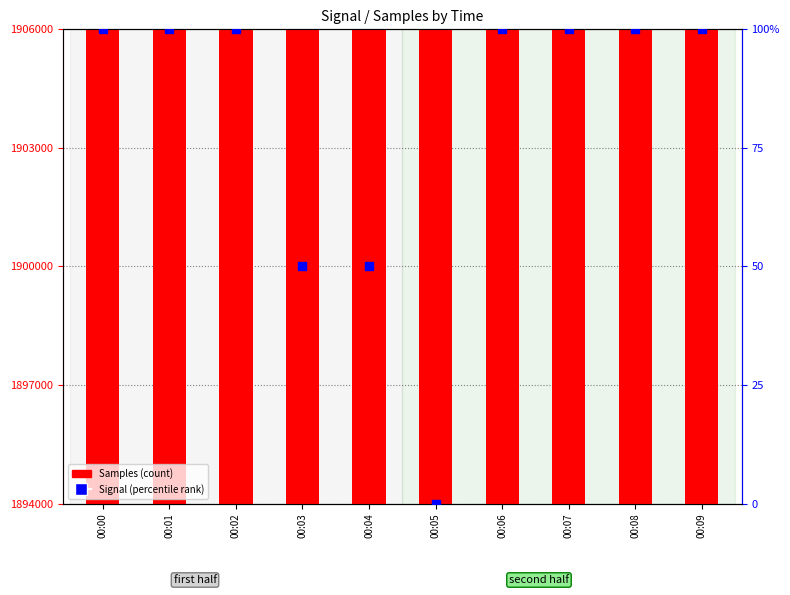

Which series has the widest spread of Y values?

Samples (count)